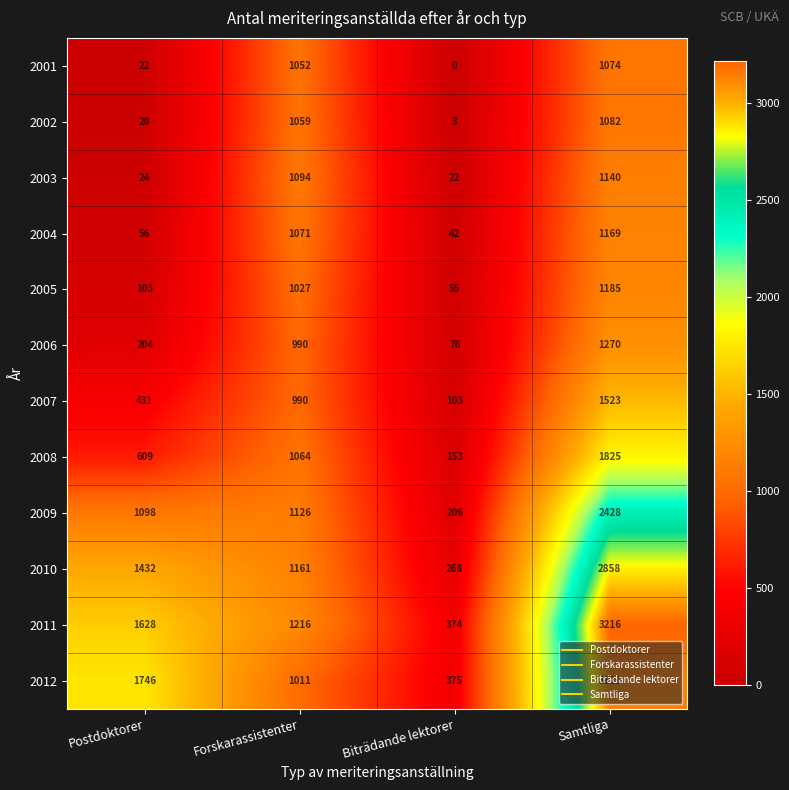

List the series in order of their peak value, highest first.

2011, 2012, 2010, 2009, 2008, 2007, 2006, 2005, 2004, 2003, 2002, 2001